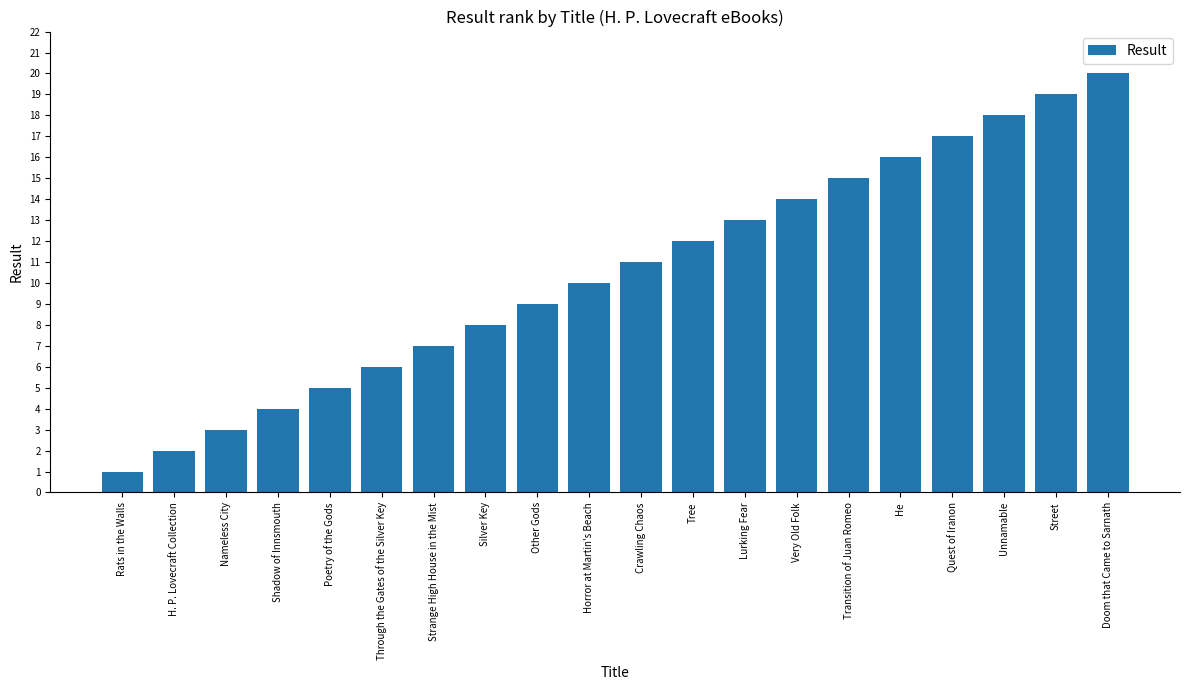

Is it true that the value at Strange High House in the Mist is 2?

False